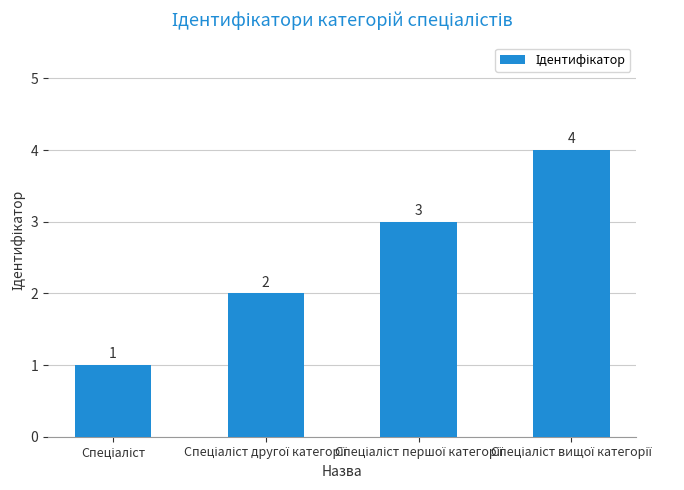

What is the value of the 2nd bar from the left?

2